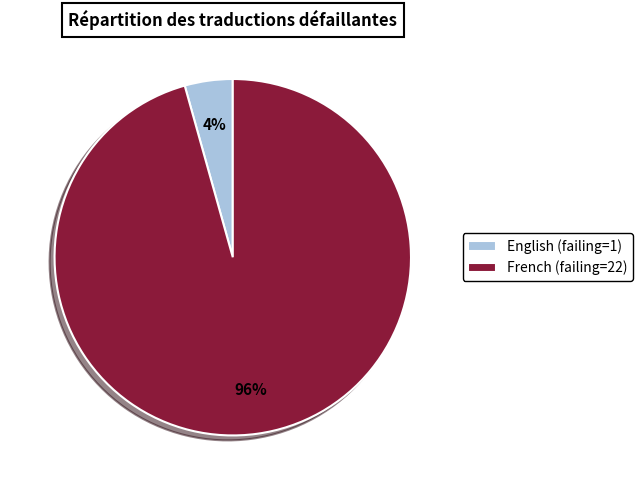

To the nearest percent, what is the average slice percentage?

50%